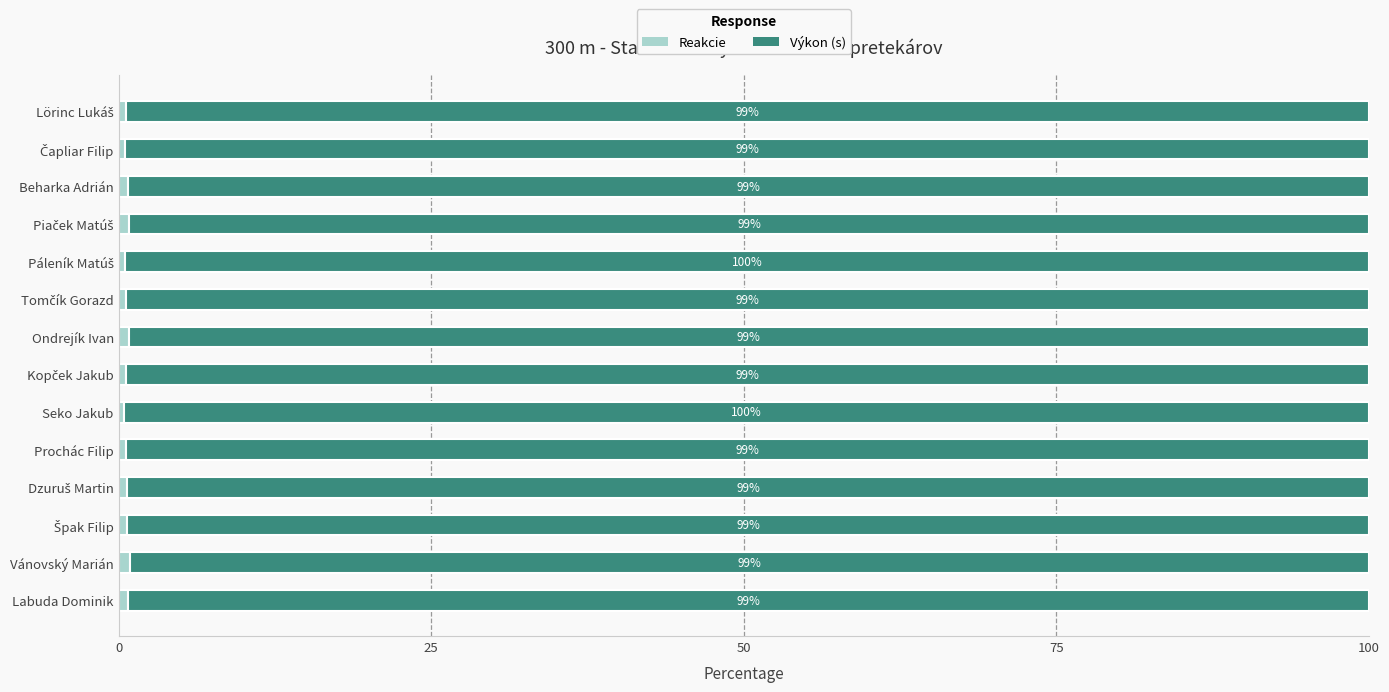

What is the total value across all series at Prochác Filip?

100.0